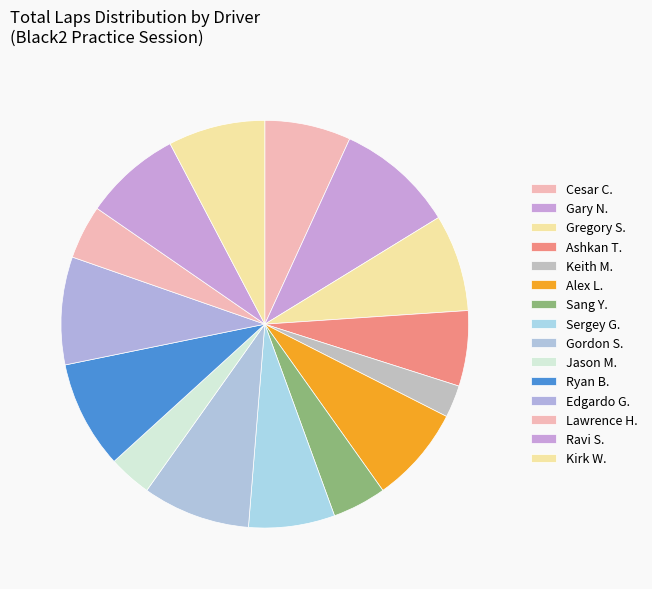

How many segments does this pie chart have?

15